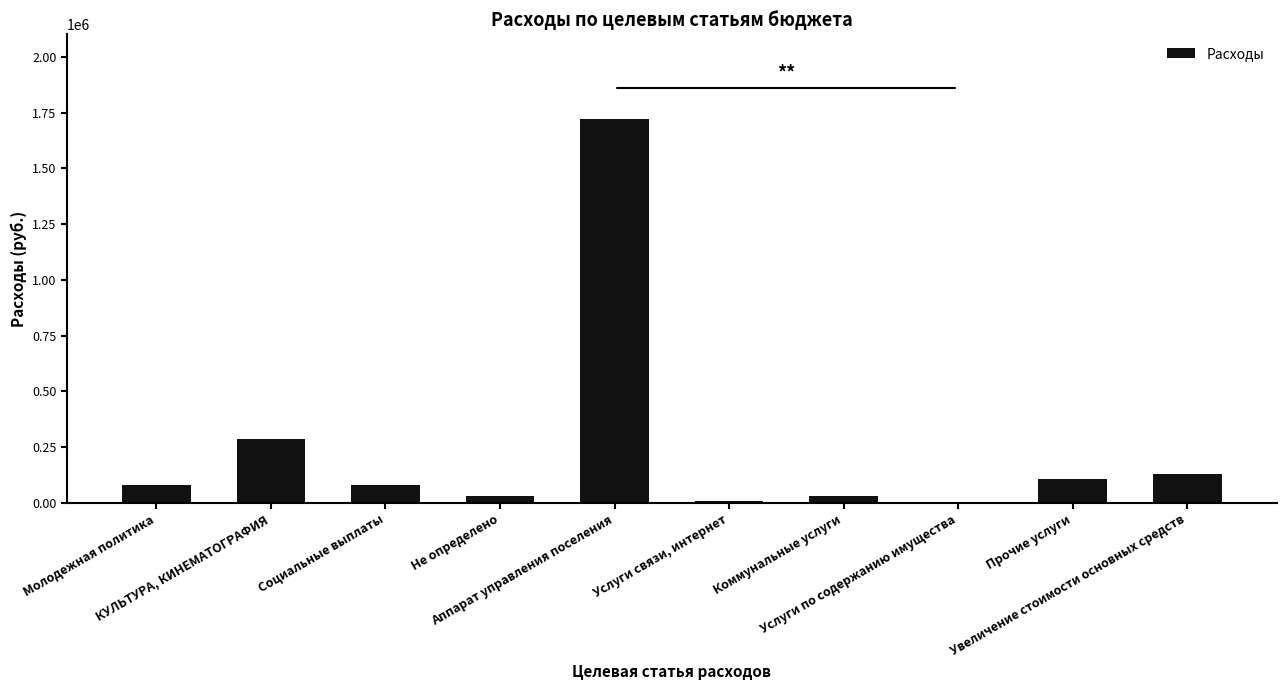

True or false: the data shows 108327.6 at Прочие услуги.

True